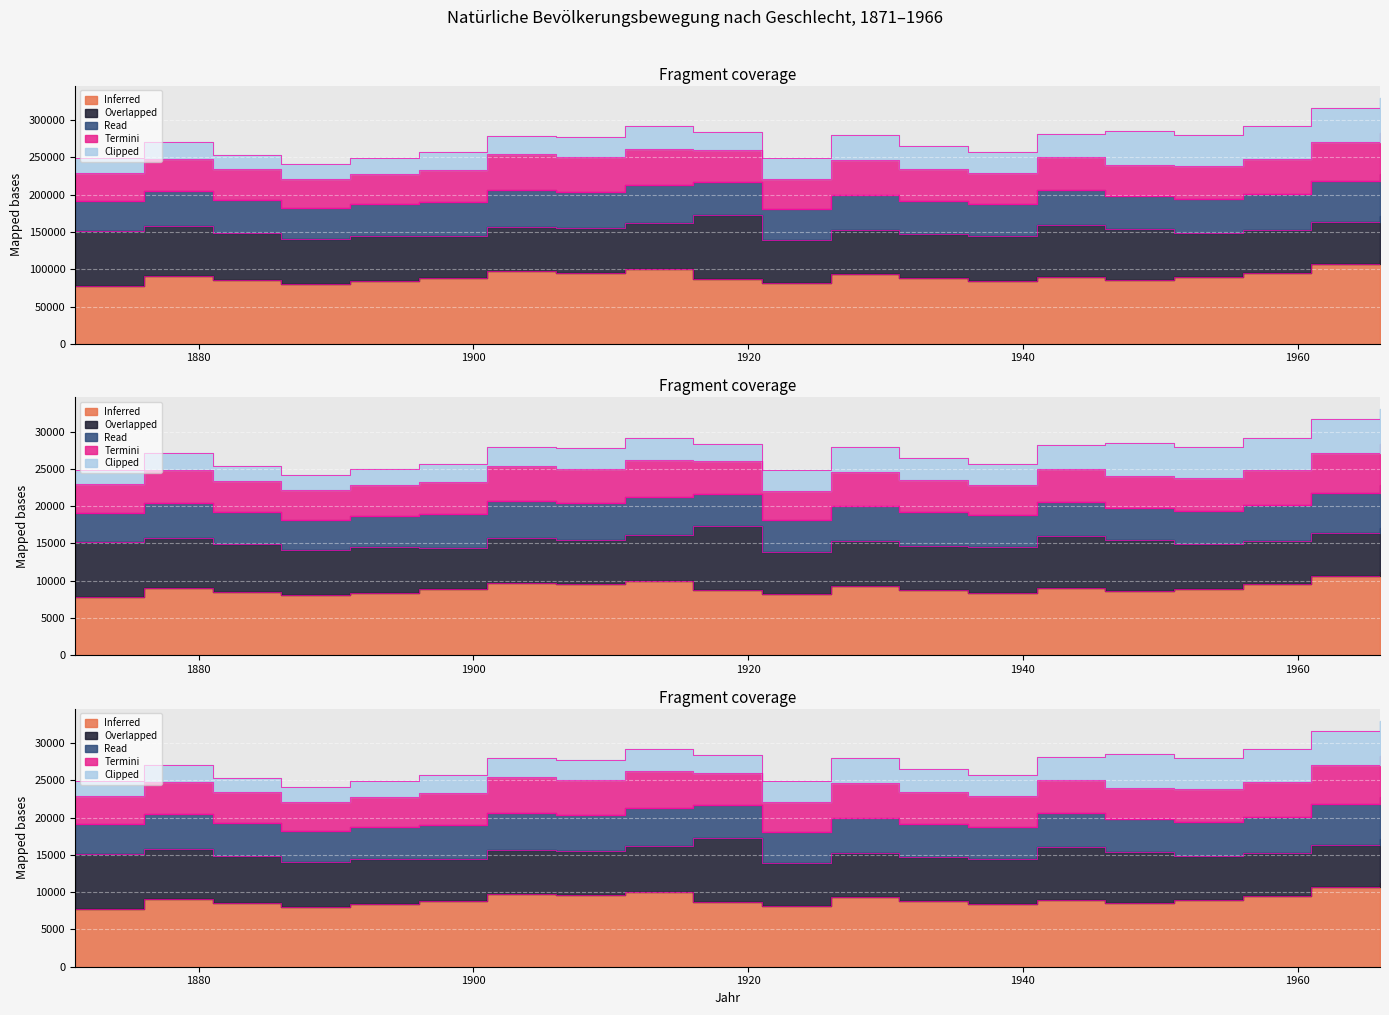

What is the spread (max minus min) of values at 1906?

86035.5